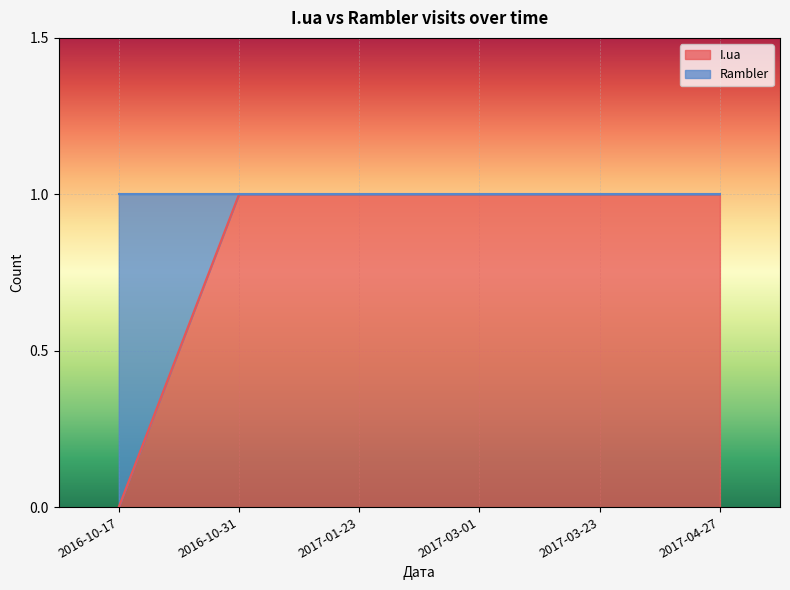

True or false: there are more than 2 points higher than both neighbors.

False